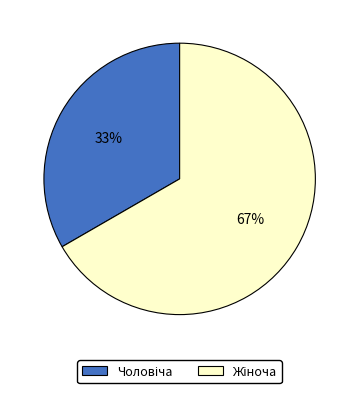

To the nearest percent, what is the average slice percentage?

50%